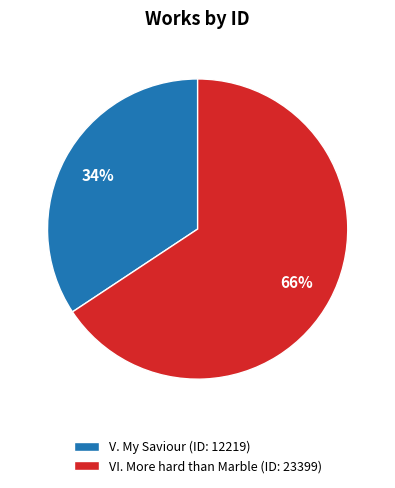

Which category has the biggest portion of the pie?

VI. More hard than Marble (ID: 23399)